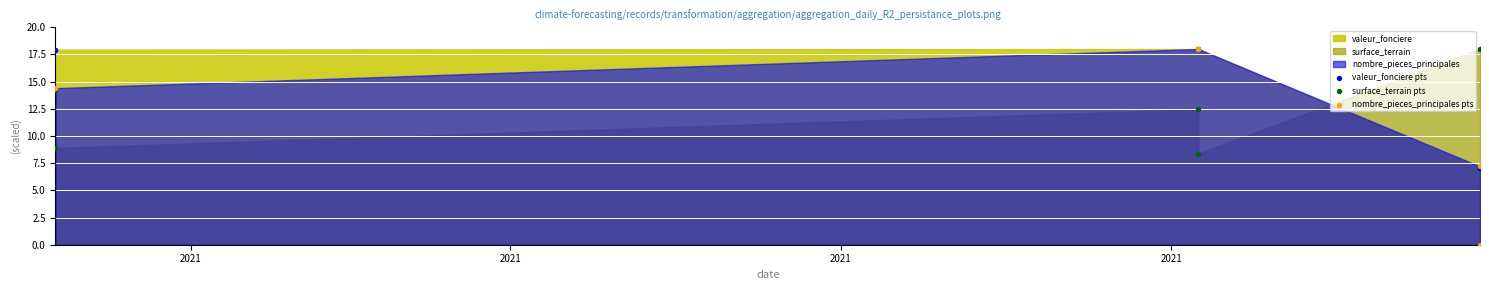

In the valeur_fonciere pts series, what Y value is closest to 12?

7.0